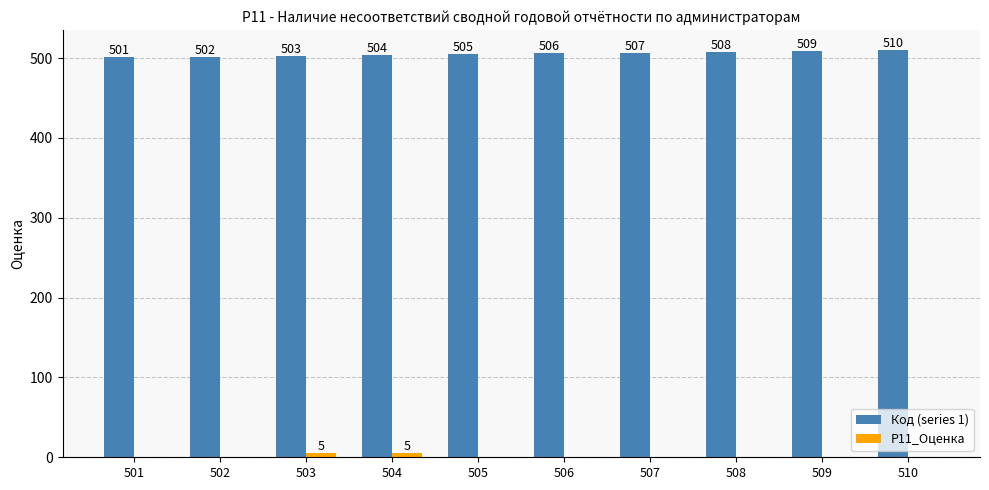

What is the average value of the Код (series 1) series?

506